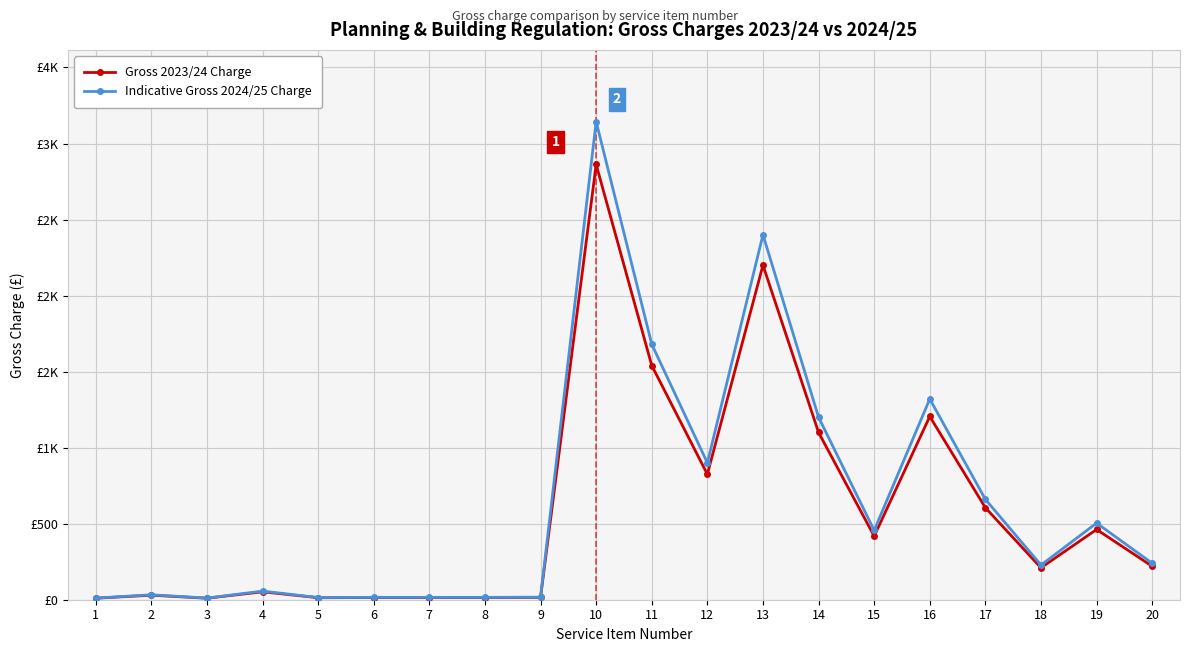

What is the maximum value for Gross 2023/24 Charge?

2862.0